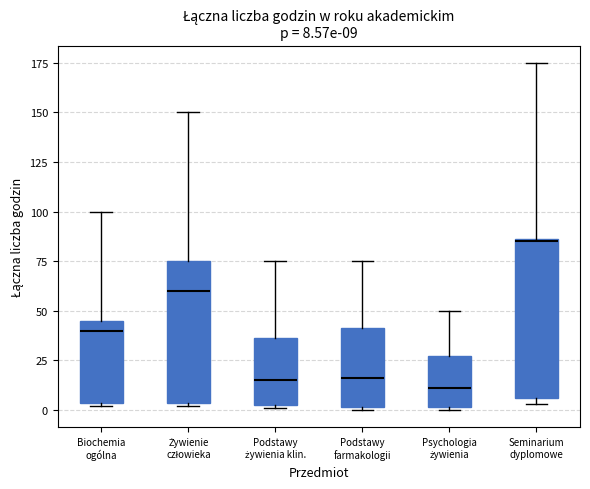

Comparing the boxes themselves (not the whiskers), which one is the tallest?

Seminarium dyplomowe